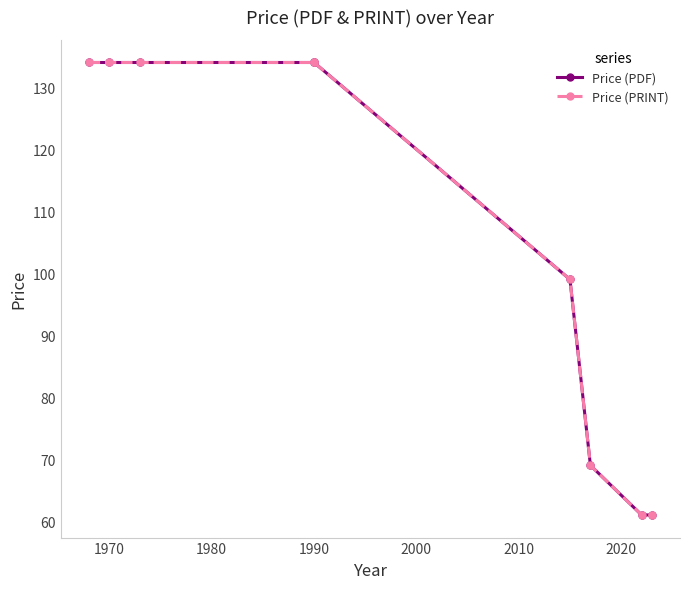

Reading right to left, what are all the values shown in this chart?

Price (PDF): 61	61	69	99	134	134	134	134	134
Price (PRINT): 61	61	69	99	134	134	134	134	134